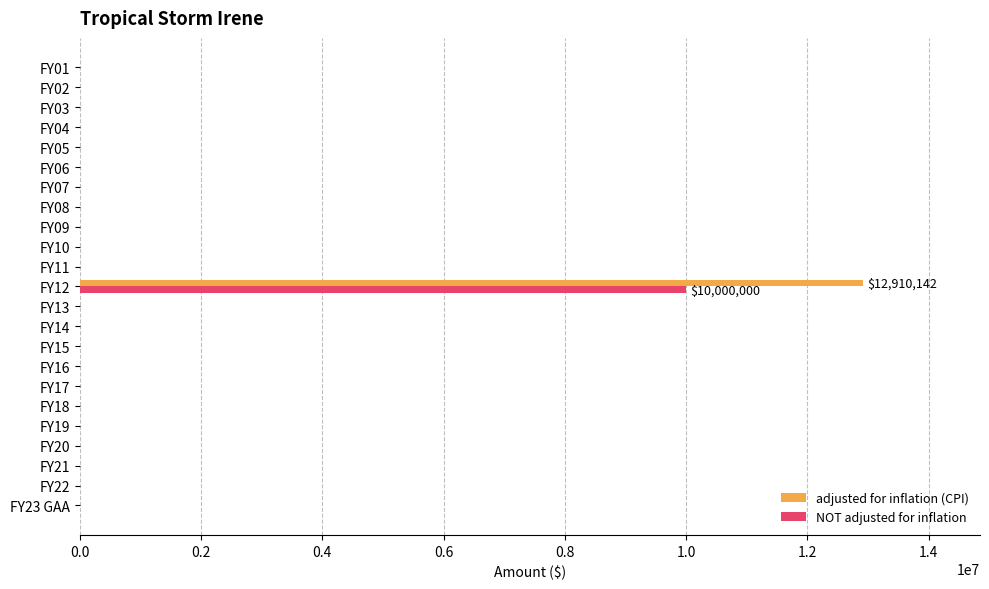

What is the sum of all NOT adjusted for inflation values?

10000000